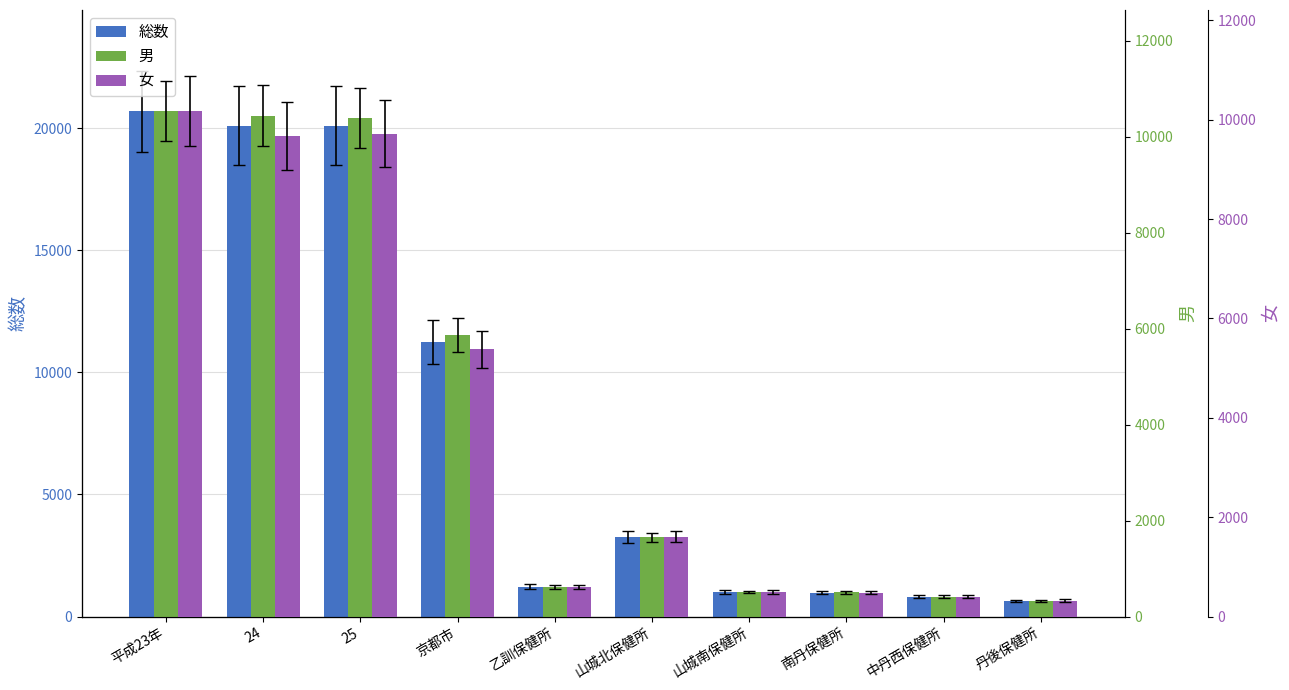

What are all the series names shown in the legend?

総数, 男, 女